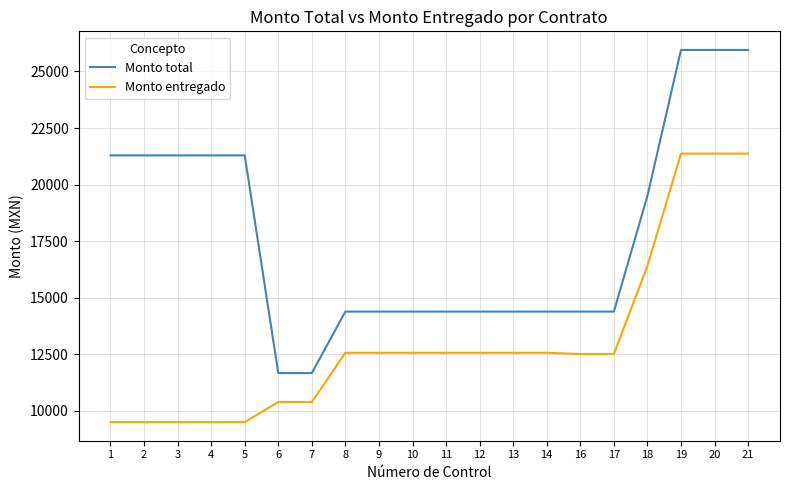

List the series in order of their overall mean, lowest first.

Monto entregado, Monto total